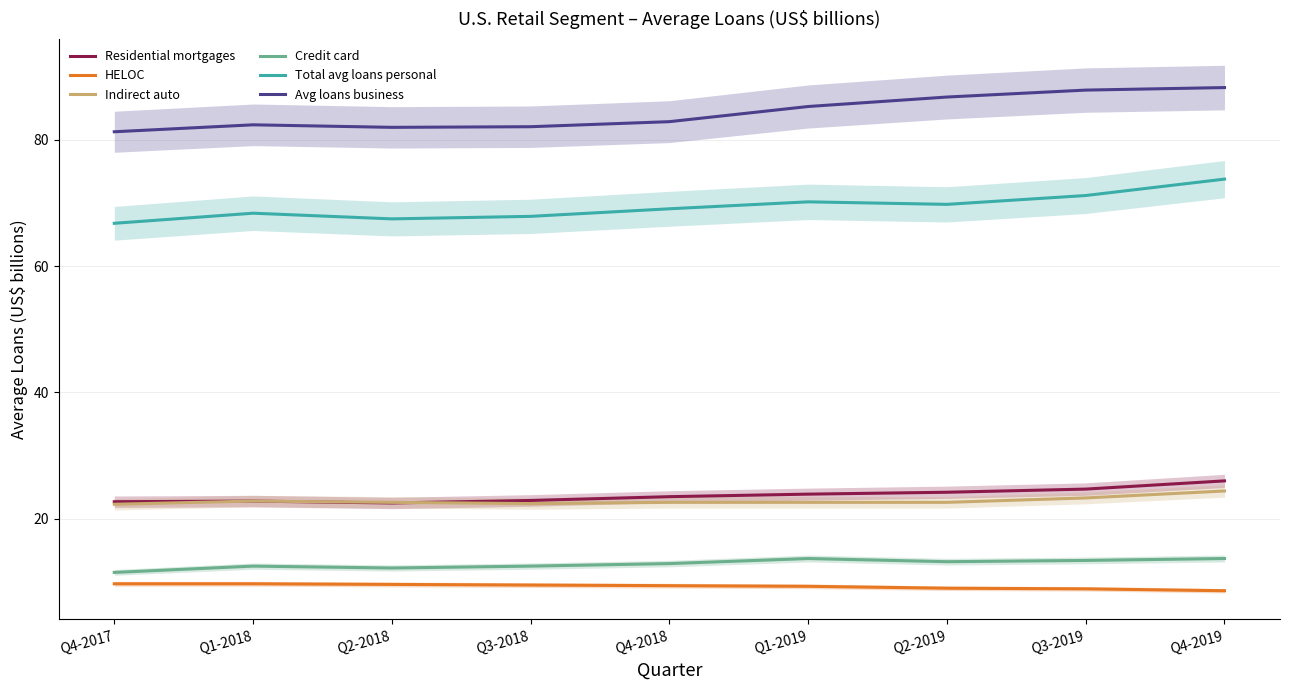

At which label does HELOC first exceed 9?

Q4-2017